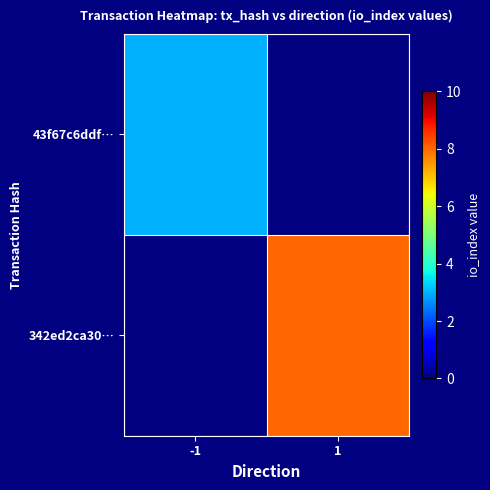

The value of 43f67c6ddf… at -1 is 3.0. True or false?

True